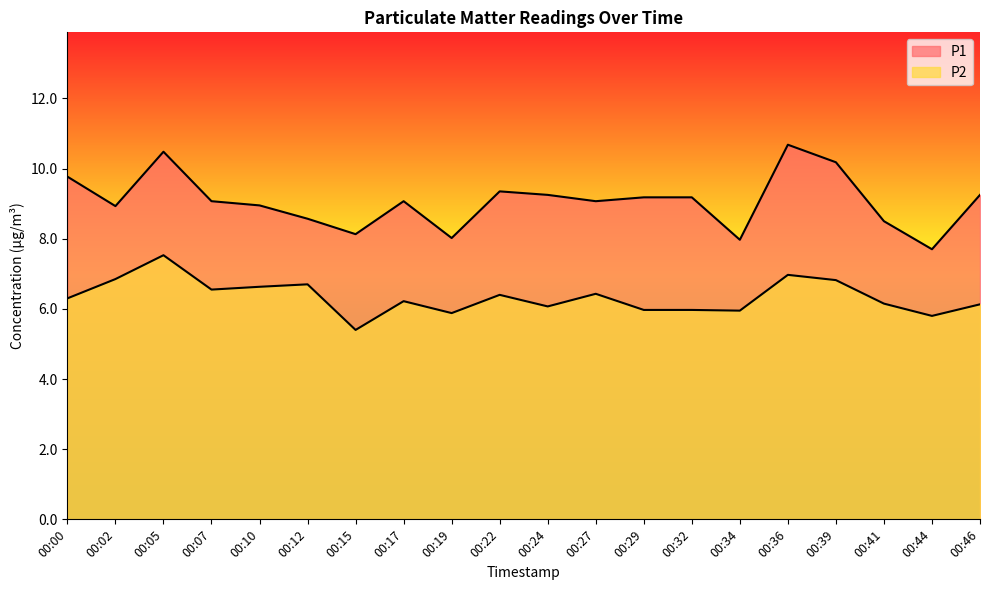

True or false: P1 and P2 cross at least once.

False